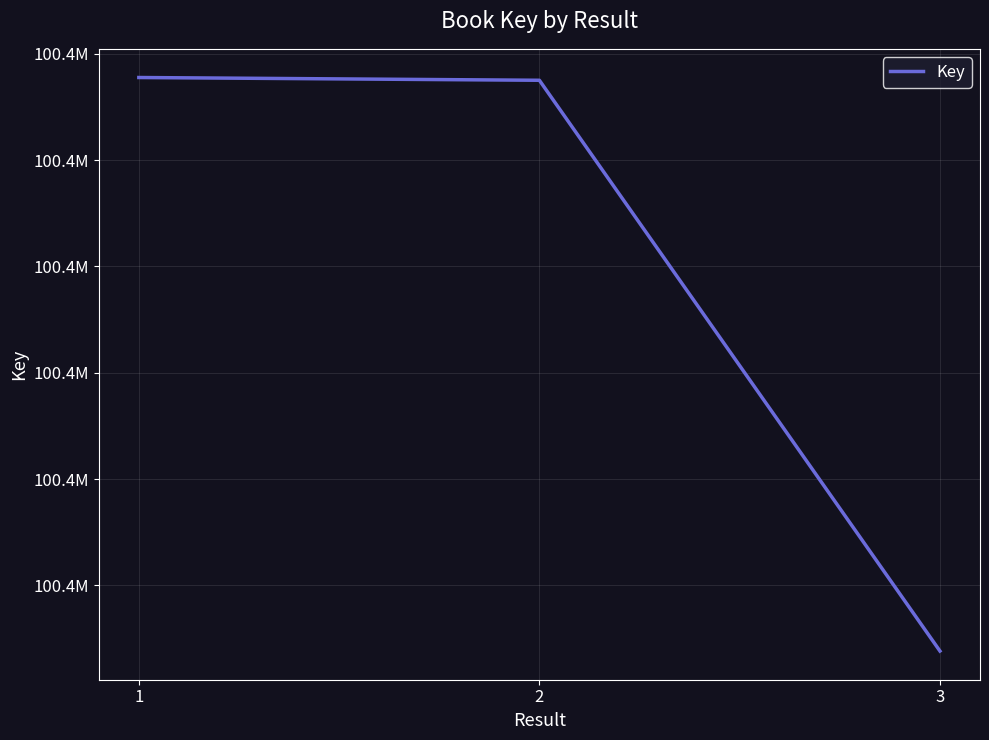

Rank the categories by value from lowest to highest.

3, 2, 1